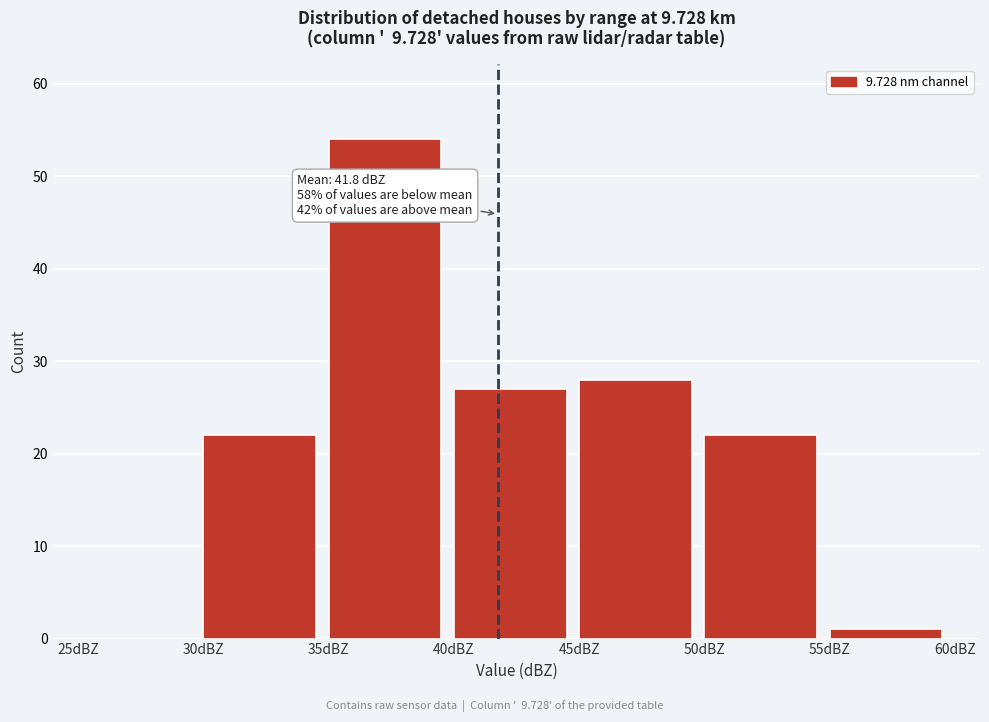

Over which range of the x-axis is the bar tallest?

35 to 40